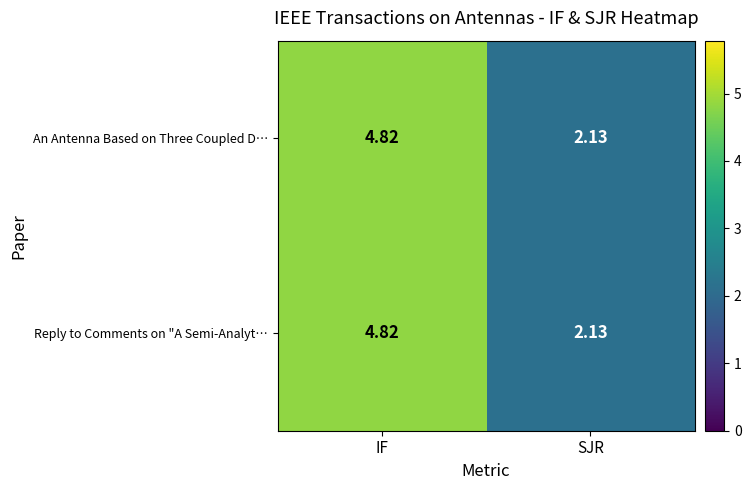

Where does the Reply to Comments on "A Semi-Analyt… series first go above 4?

IF